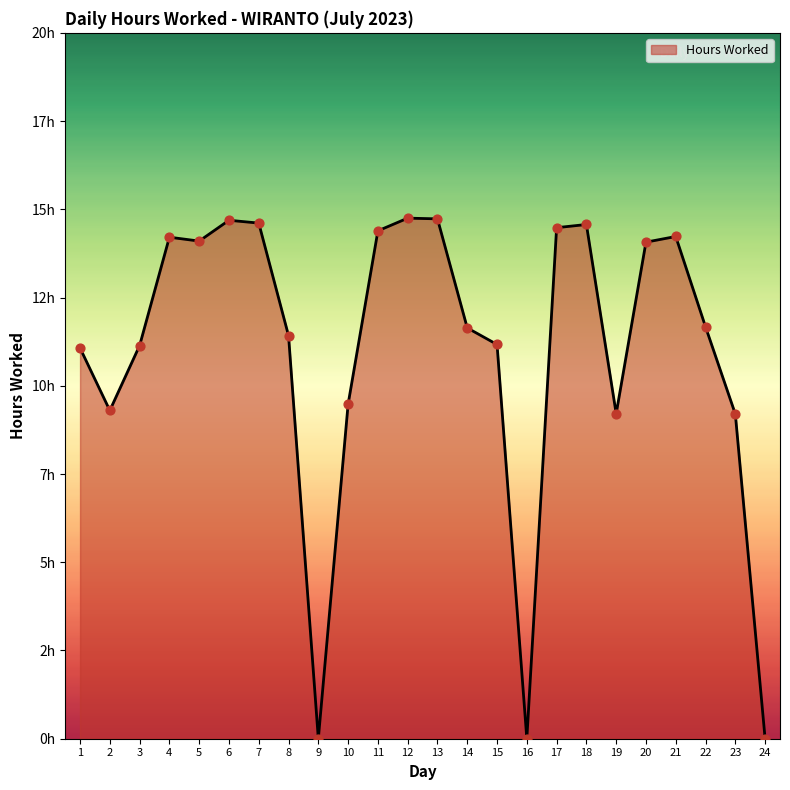

What is the change in value from 3 to 24?

-11.1